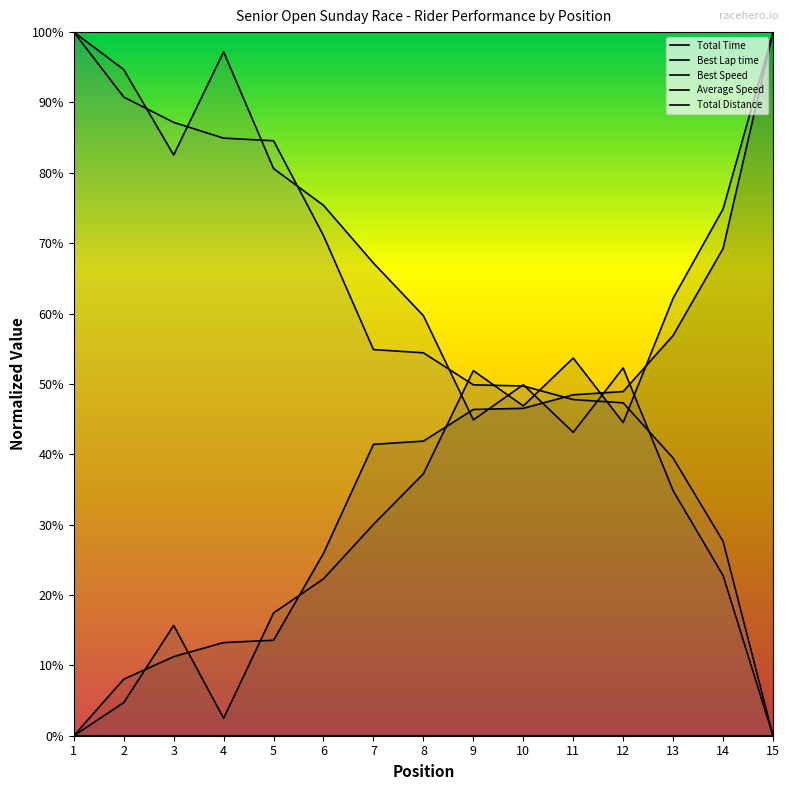

How many values in the Best Lap time series exceed 0?

14